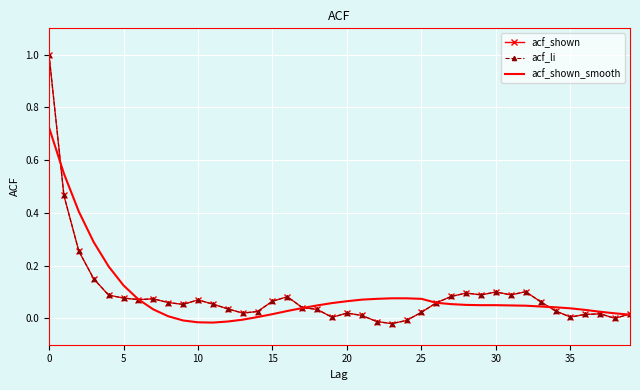

Reading right to left, what are all the values shown in this chart?

acf_shown: 0.0	0.0	0.0	0.0	0.0	0.0	0.1	0.1	0.1	0.1	0.1	0.1	0.1	0.1	0.0	-0.0	-0.0	-0.0	0.0	0.0	0.0	0.0	0.0	0.1	0.1	0.0	0.0	0.0	0.1	0.1	0.1	0.1	0.1	0.1	0.1	0.1	0.1	0.3	0.5	1.0
acf_li: 0.0	0.0	0.0	0.0	0.0	0.0	0.1	0.1	0.1	0.1	0.1	0.1	0.1	0.1	0.0	-0.0	-0.0	-0.0	0.0	0.0	0.0	0.0	0.0	0.1	0.1	0.0	0.0	0.0	0.1	0.1	0.1	0.1	0.1	0.1	0.1	0.1	0.1	0.3	0.5	1.0
acf_shown_smooth: 0.0	0.0	0.0	0.0	0.0	0.0	0.0	0.0	0.0	0.1	0.1	0.1	0.1	0.1	0.1	0.1	0.1	0.1	0.1	0.1	0.1	0.0	0.0	0.0	0.0	0.0	-0.0	-0.0	-0.0	-0.0	-0.0	0.0	0.0	0.1	0.1	0.2	0.3	0.4	0.5	0.7